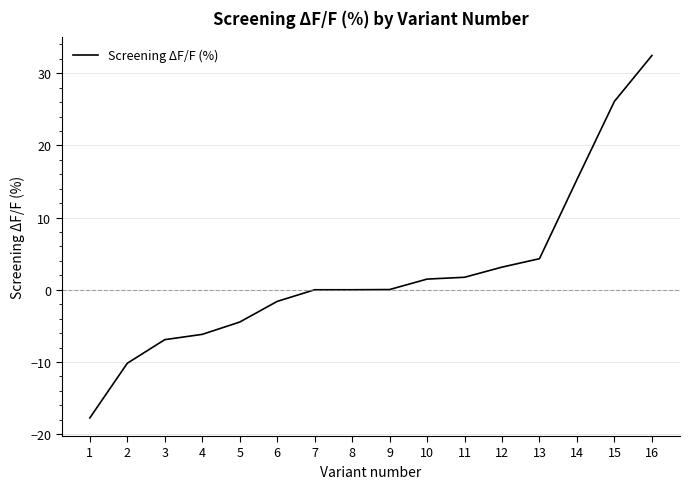

What value does the data have at 16?

32.5